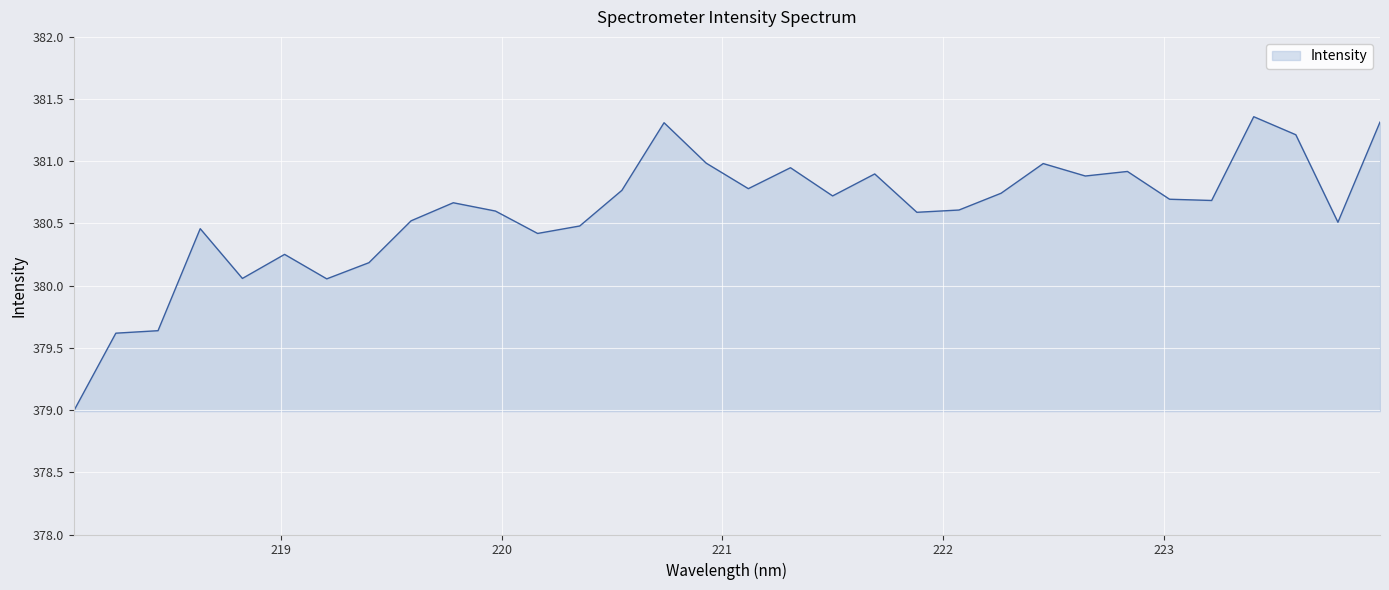

What is the difference between the maximum and minimum values?

2.4